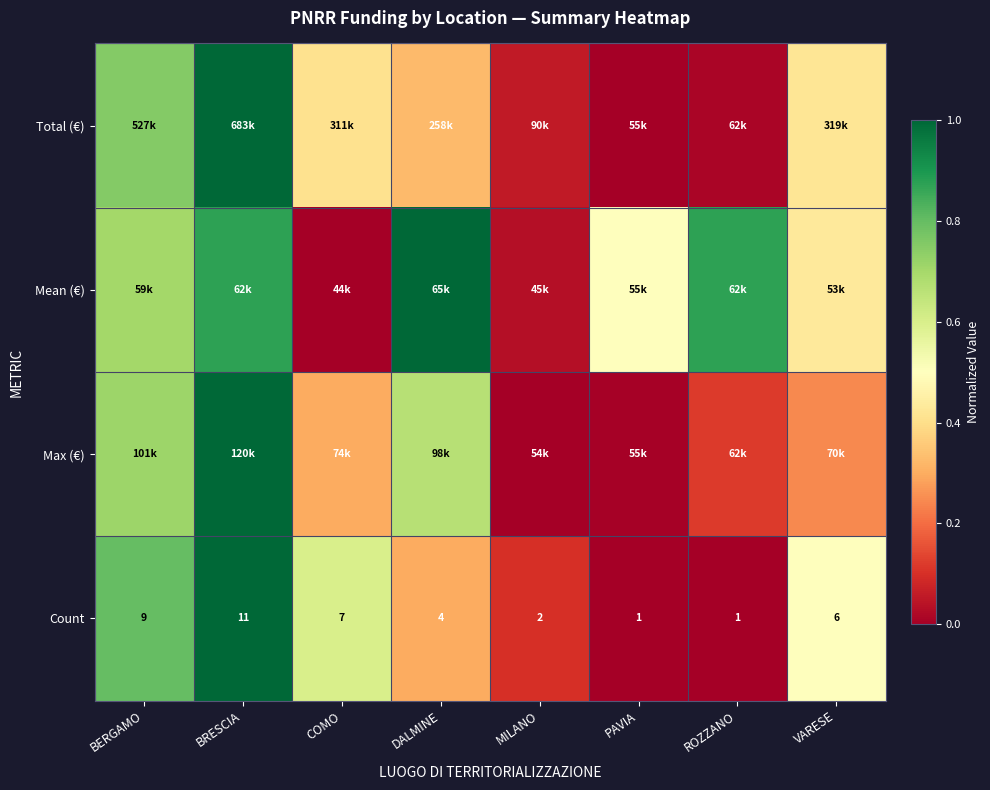

At which label is Count closest to 6?

VARESE